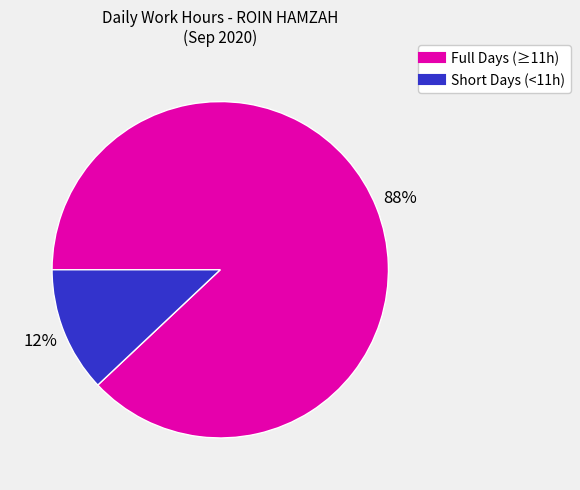

Is there any slice that represents more than half of the pie?

Yes